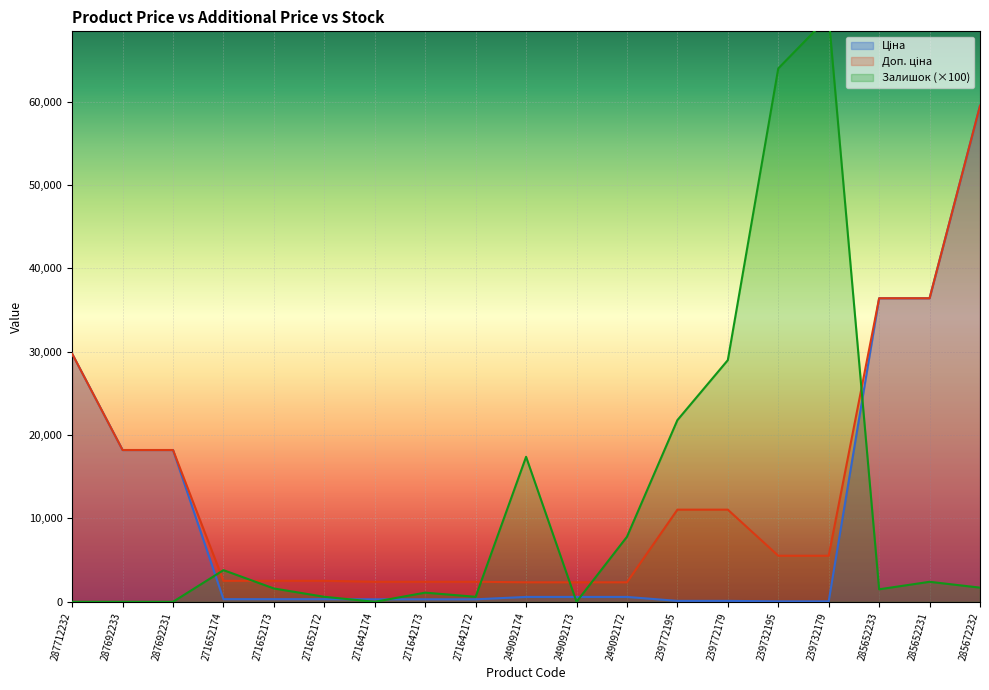

Which series has the widest spread of values?

Залишок